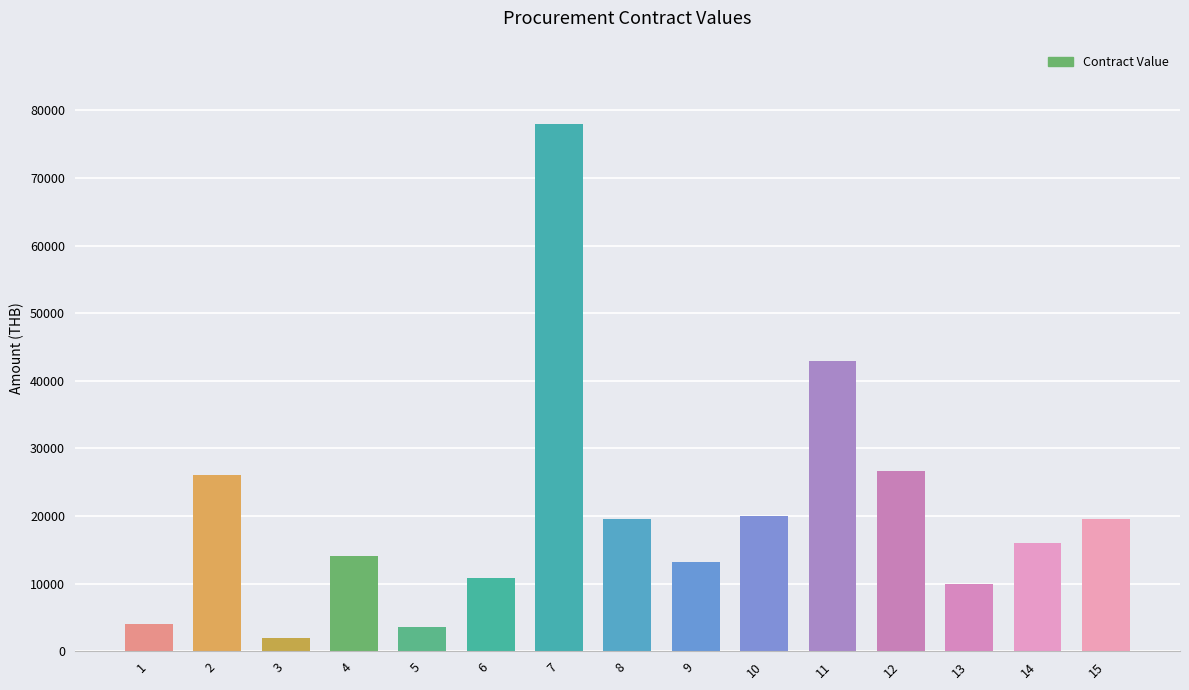

True or false: the data shows 10800.0 at 6.

True